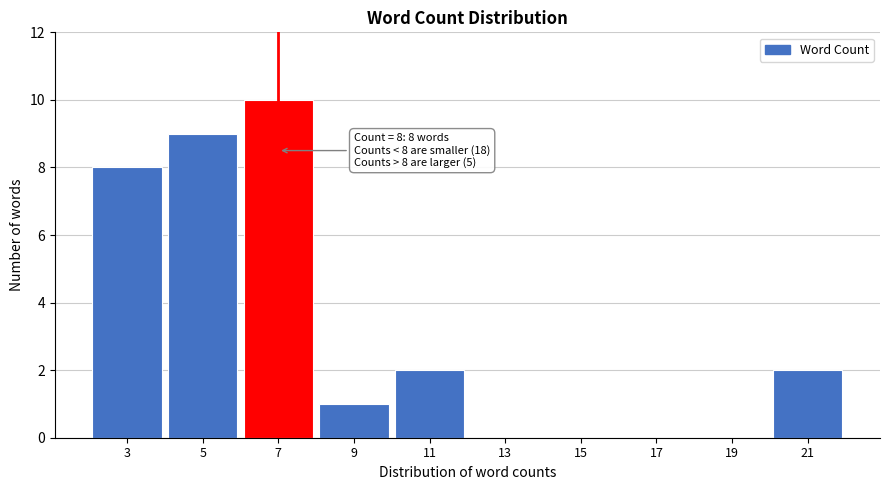

Reading left to right, transcribe all the data shown in this chart.

3=8	5=9	7=10	9=1	11=2	13=0	15=0	17=0	19=0	21=2